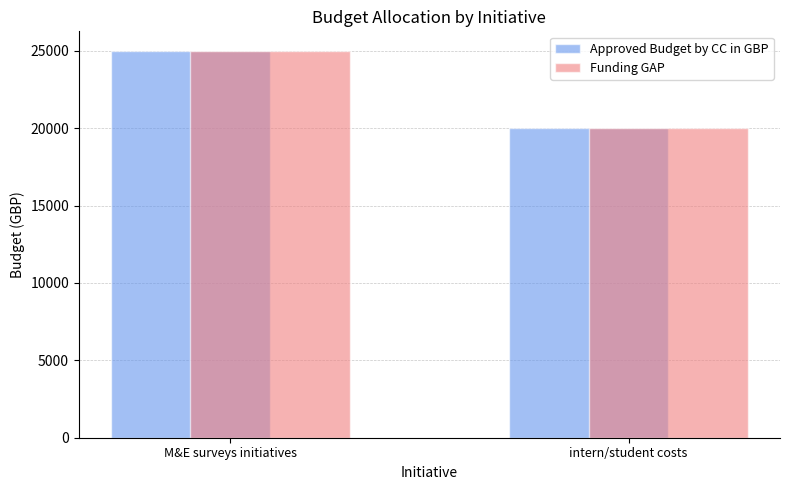

List the labels in order of Funding GAP value, smallest first.

intern/student costs, M&E surveys initiatives